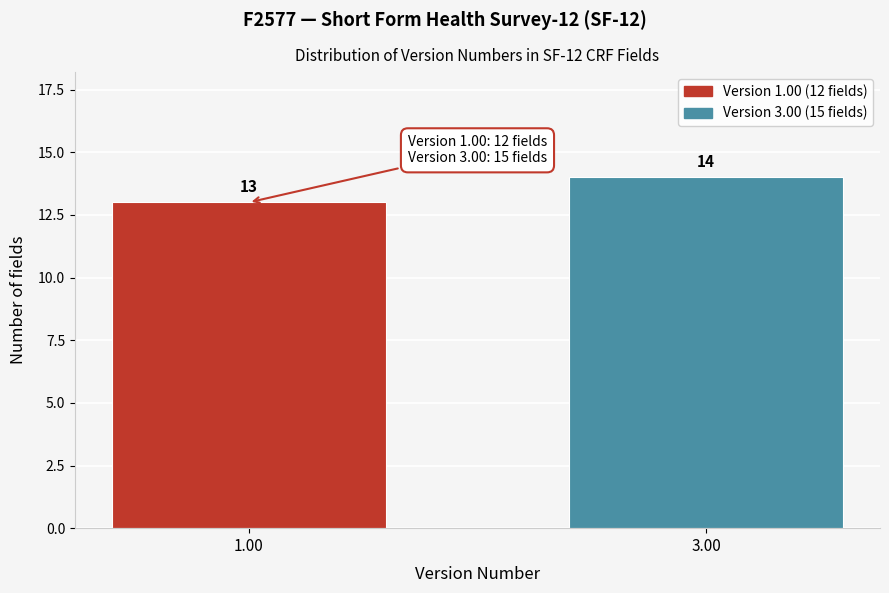

Reading left to right, extract all data points from this chart.

1.00=13	3.00=14